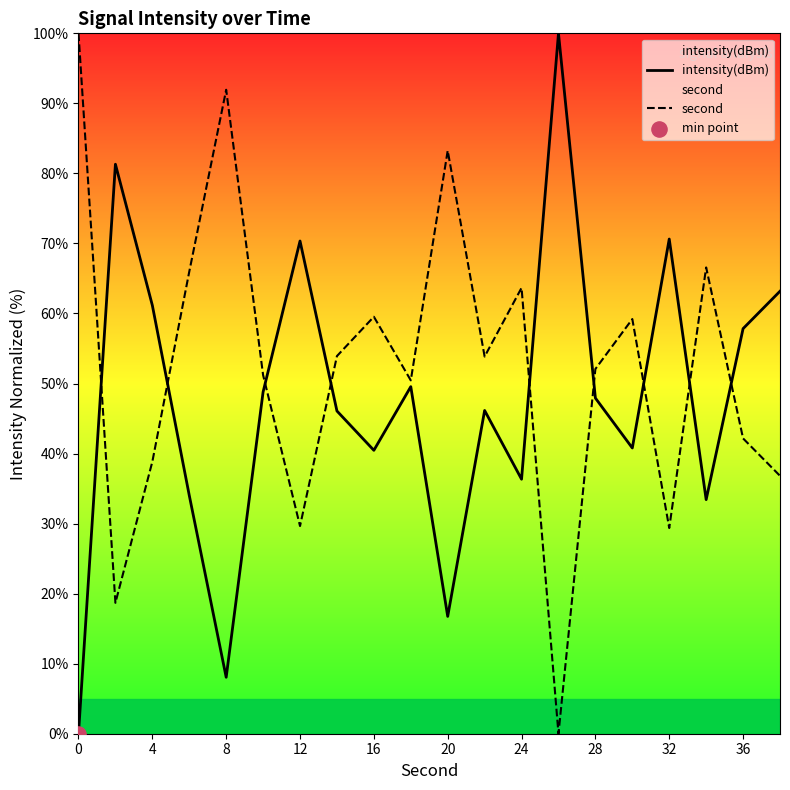

At how many categories does at least one series exceed 50?

20